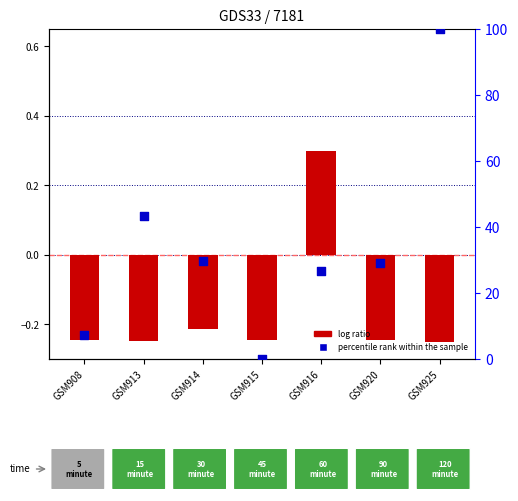

Which series has the widest spread of Y values?

percentile rank within the sample